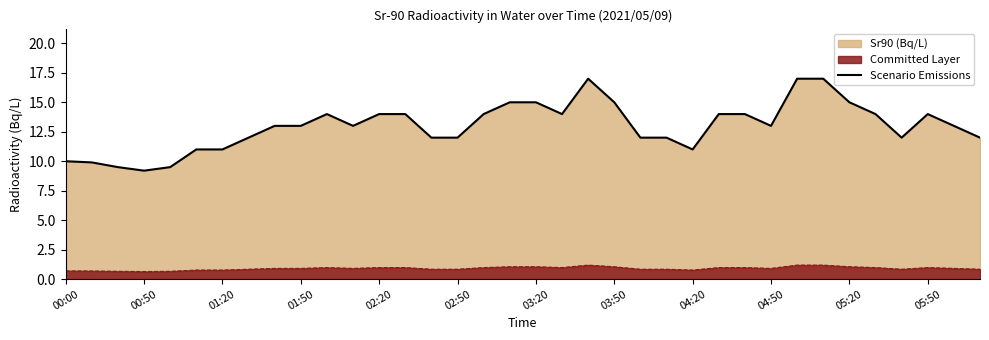

What is the difference between the maximum and minimum values in the Scenario Emissions series?

7.8